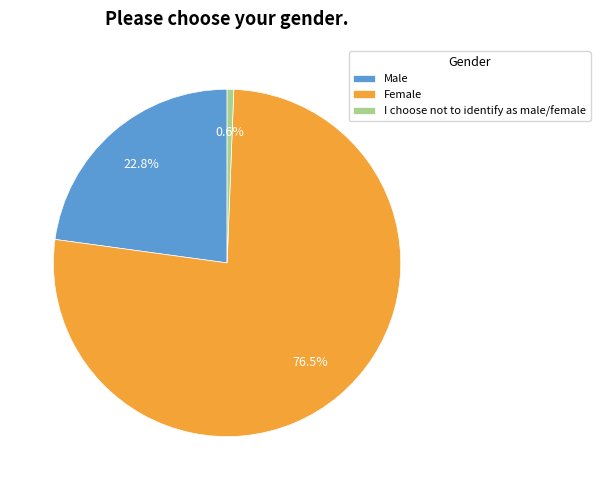

What is the largest slice in the pie chart?

Female